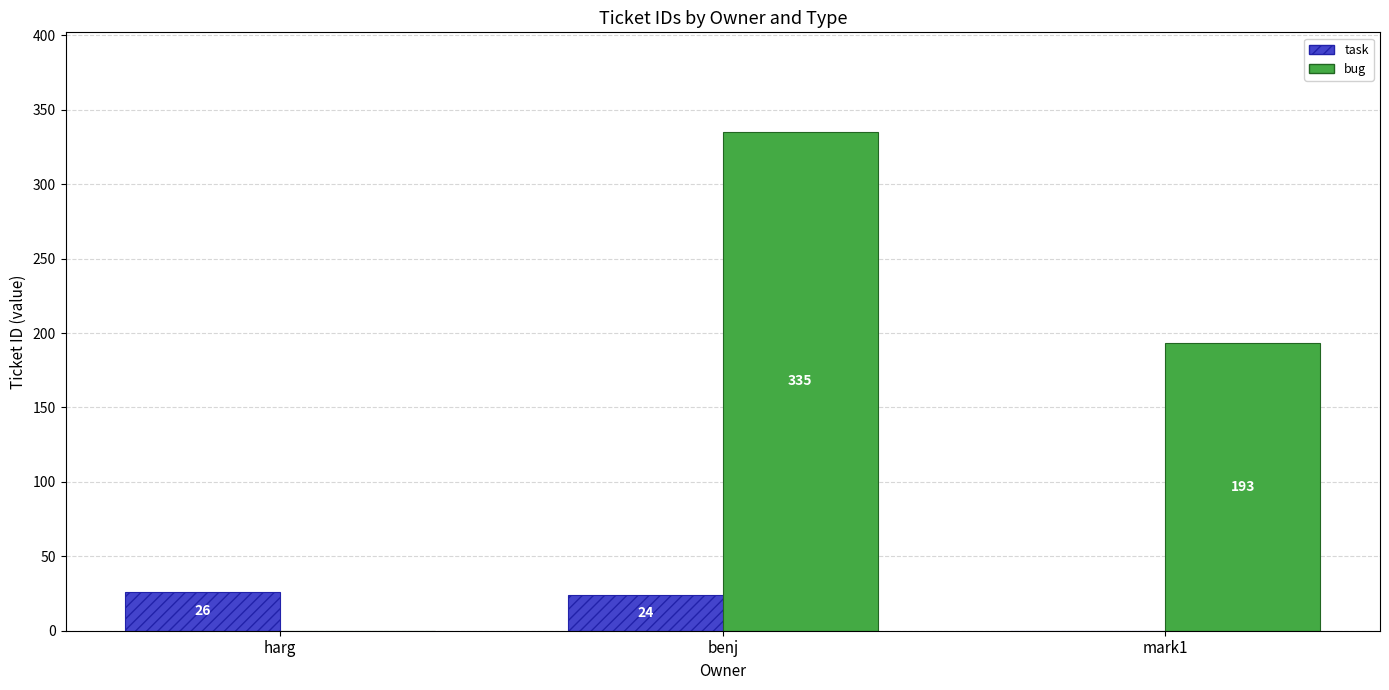

At which category does the chart reach its peak across all series?

benj